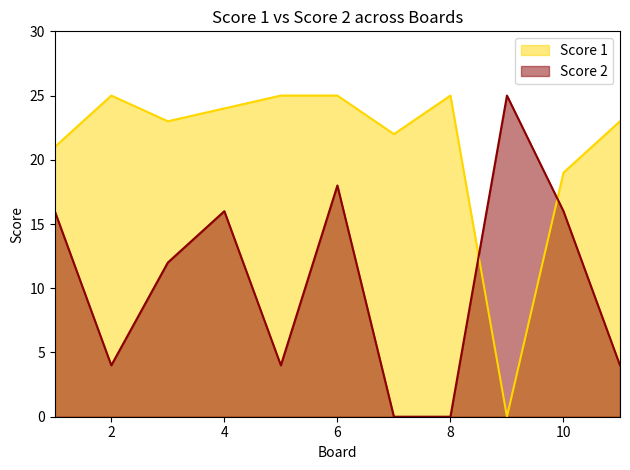

Where do Score 1 and Score 2 first cross each other?

8 and 9